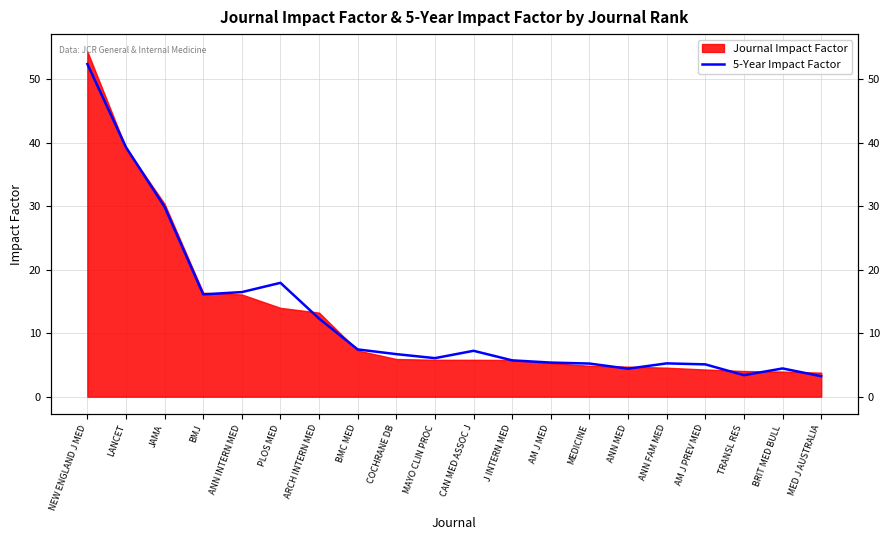

How many lines are shown in the chart?

1